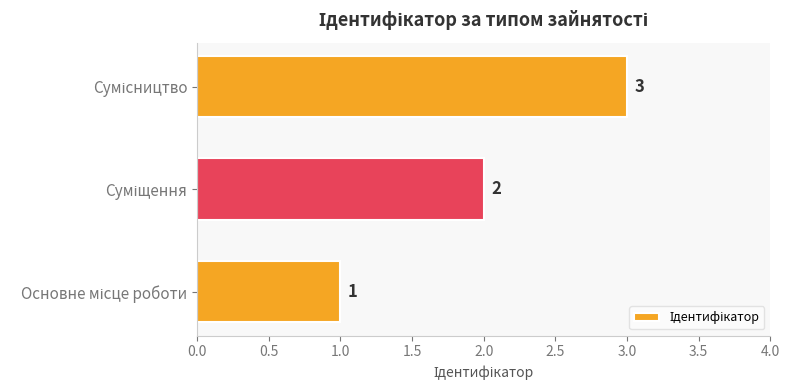

What is the greatest value displayed?

3